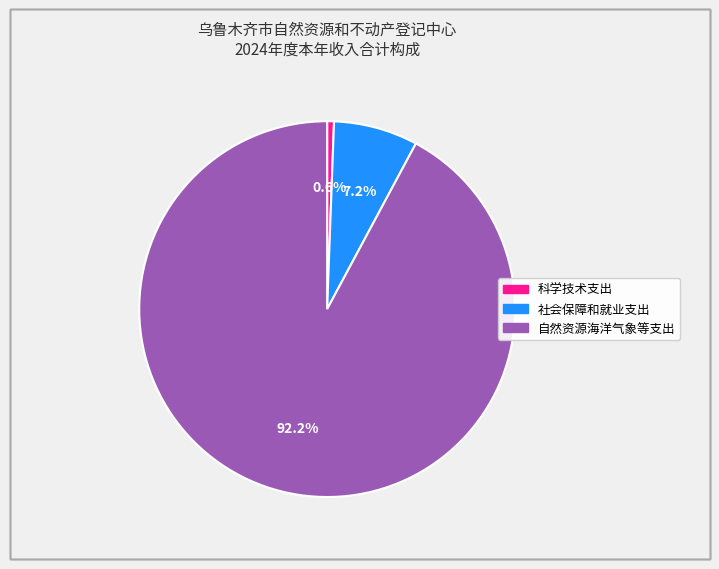

To the nearest percent, what is the difference between the 自然资源海洋气象等支出 and 社会保障和就业支出 slice percentages?

85%